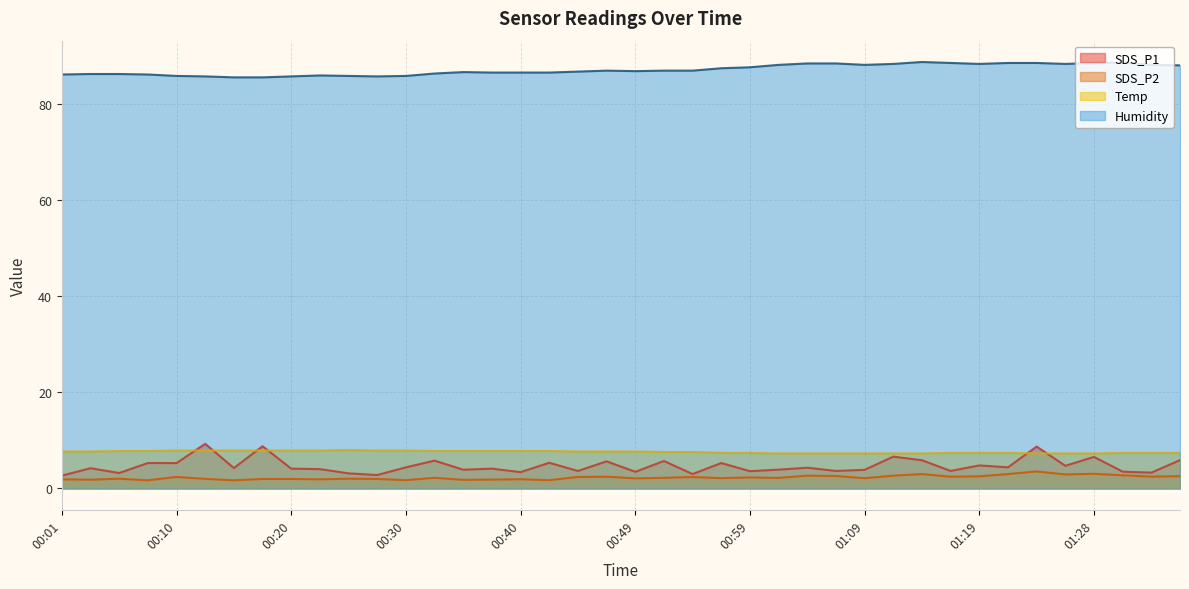

What is the difference between the highest and lowest values at 01:26?

85.5